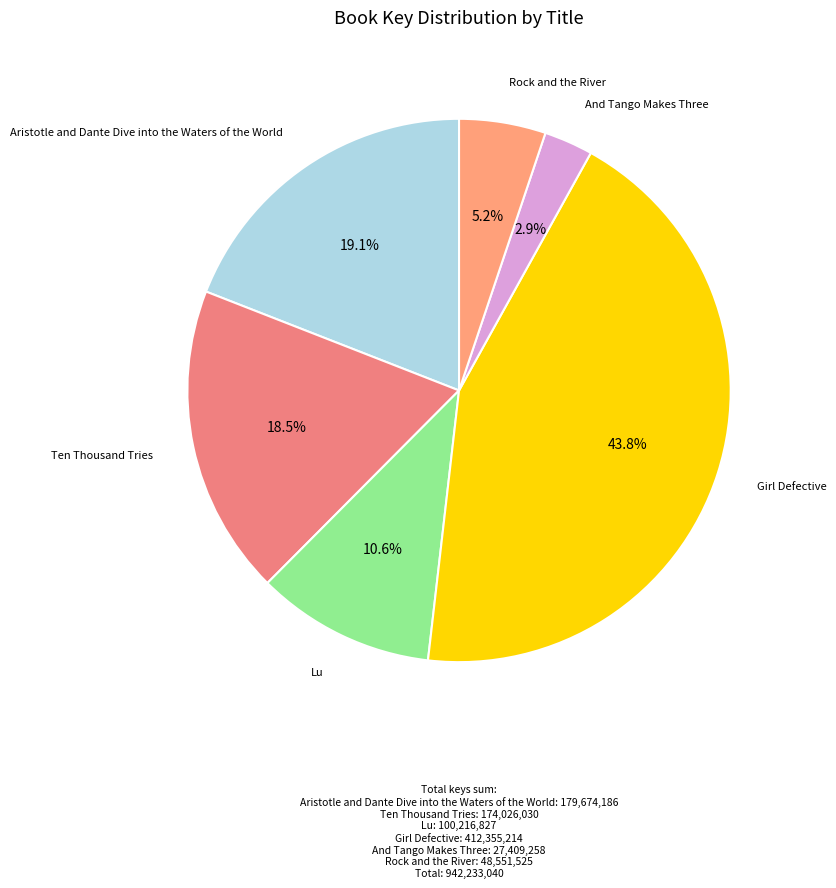

Which category has the biggest portion of the pie?

Girl Defective